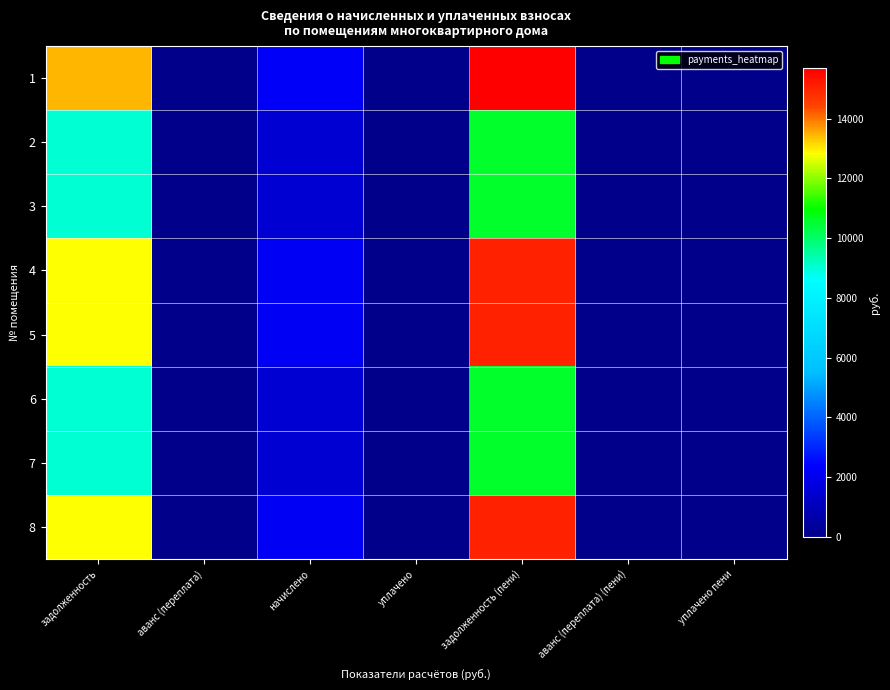

How many series are shown in this chart?

8